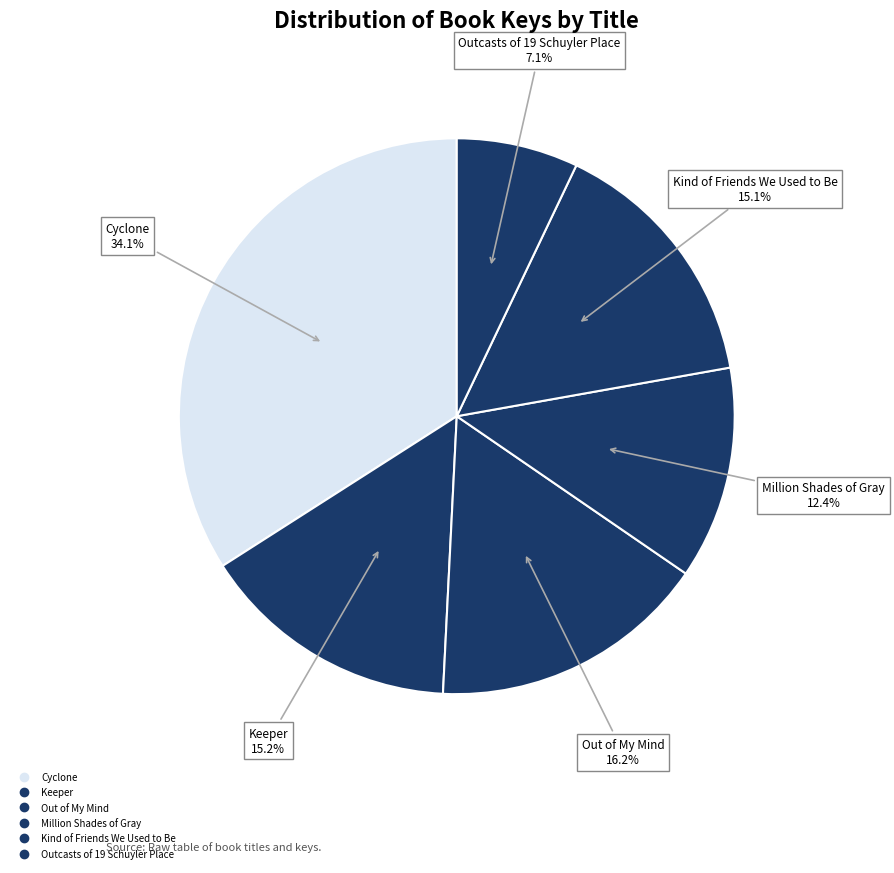

How many segments does this pie chart have?

6